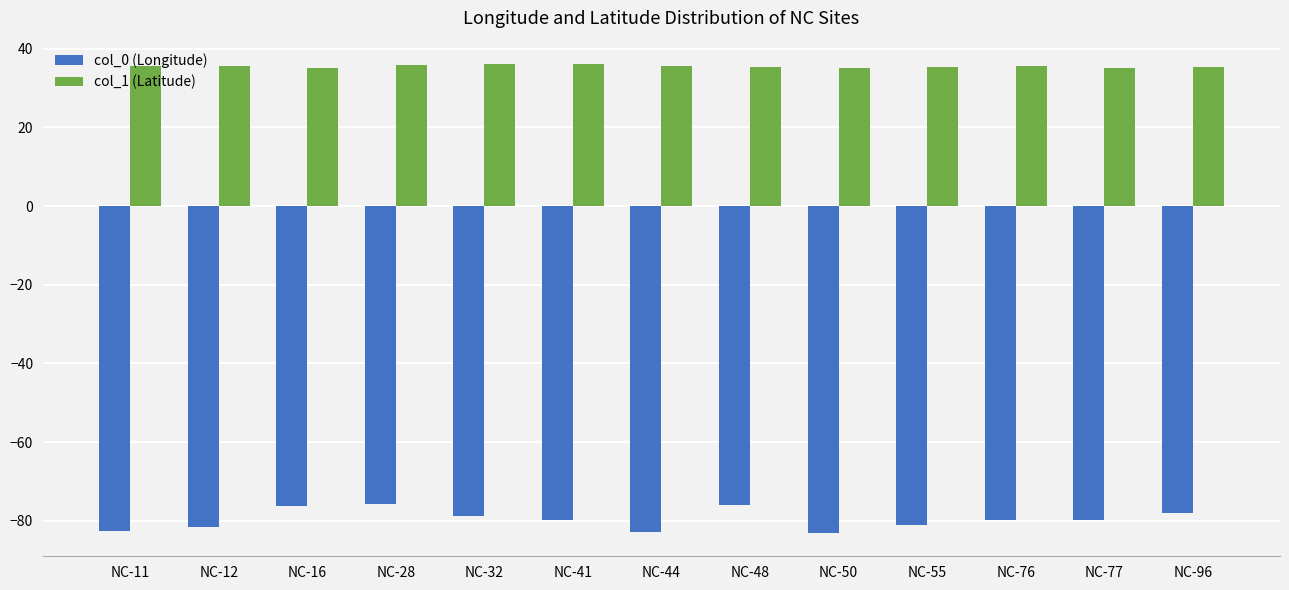

How many categories are shown in the chart?

13